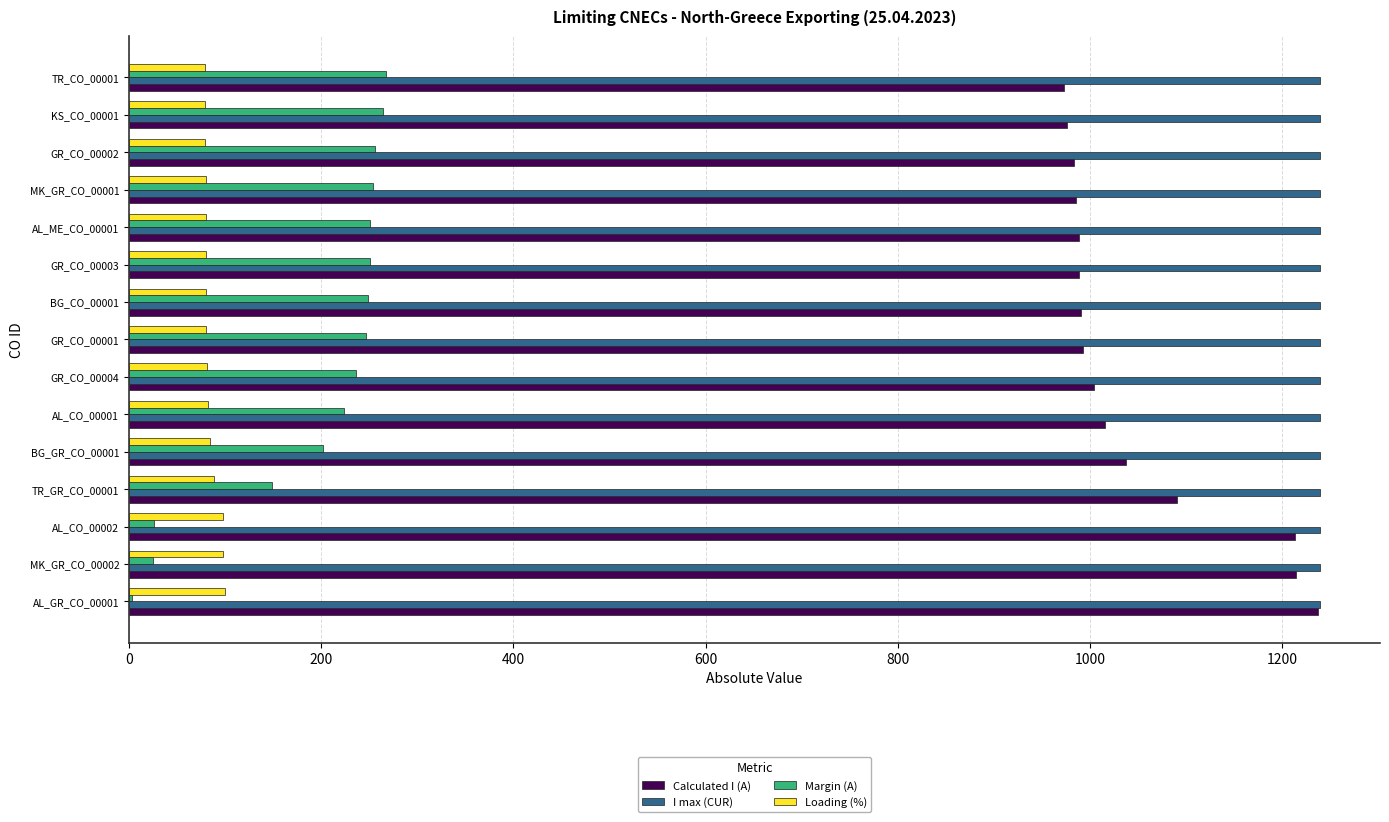

At which label is Calculated I (A) closest to 1105?

TR_GR_CO_00001